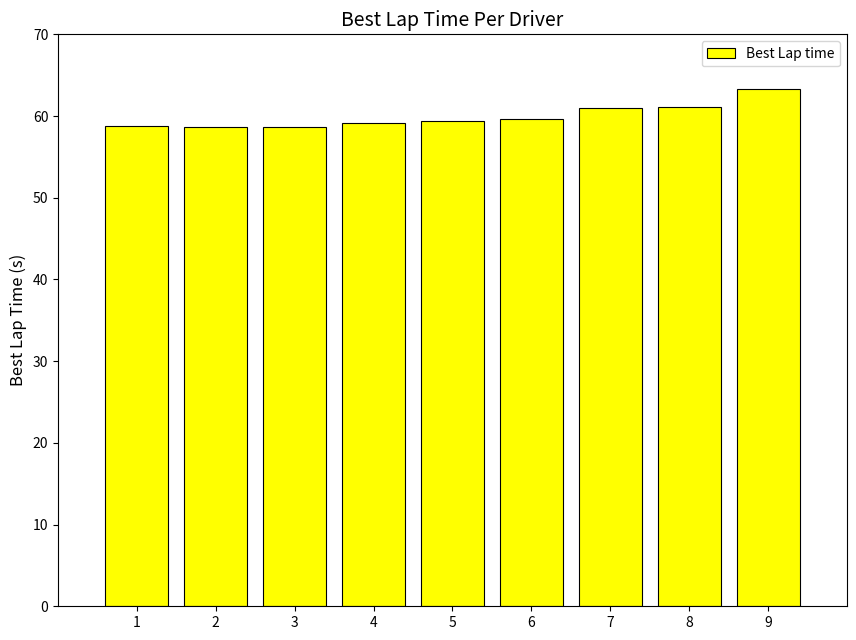

Approximately how many times larger is the value at 9 compared to 4?

1.1